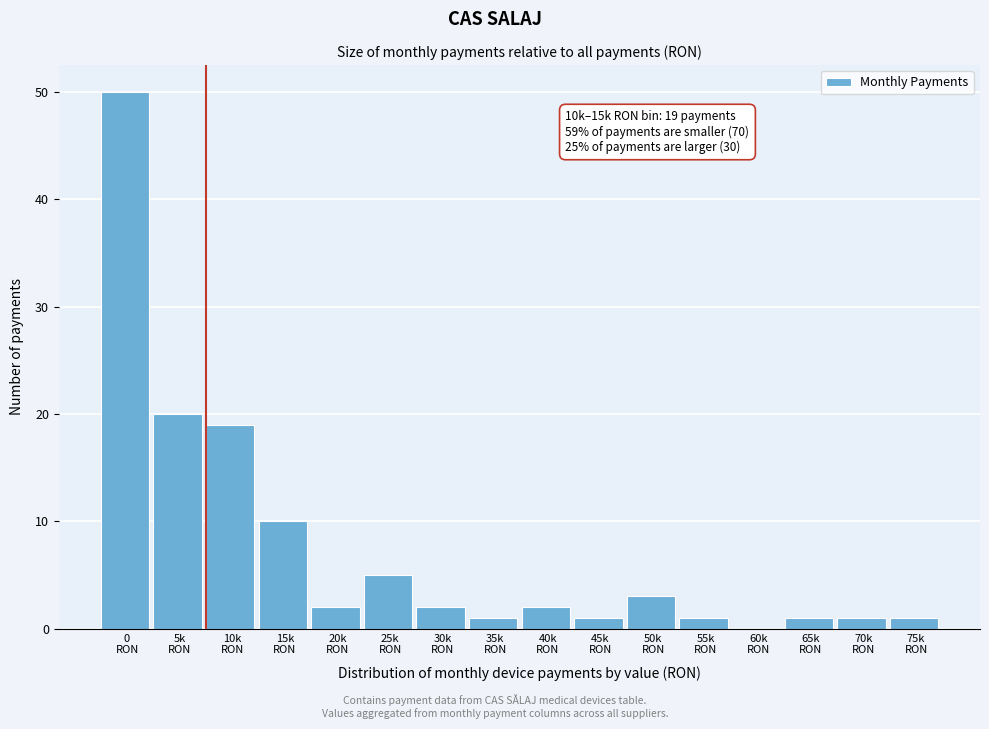

What is the maximum value shown in the chart?

50